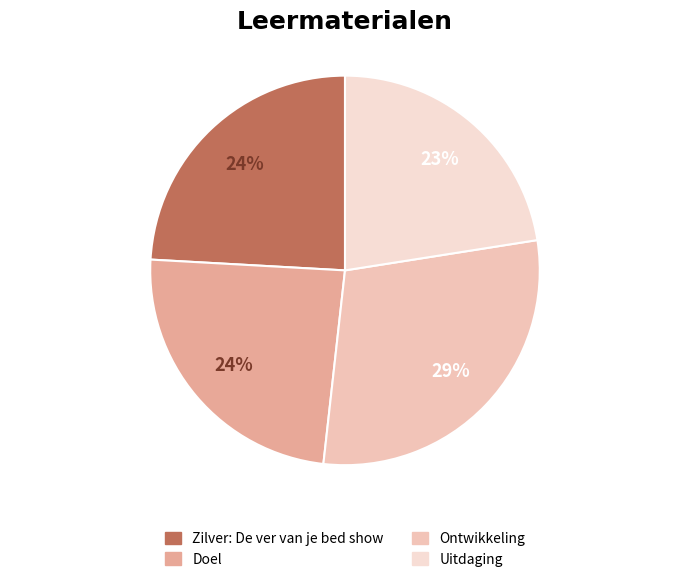

What is the largest slice in the pie chart?

Ontwikkeling